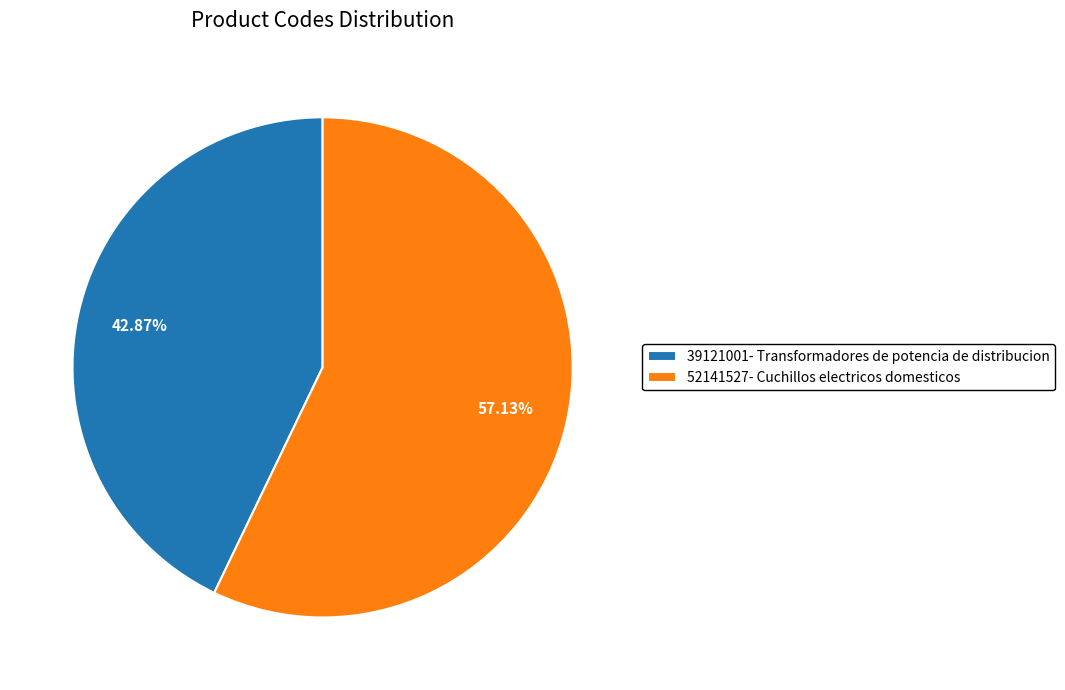

How many segments does this pie chart have?

2